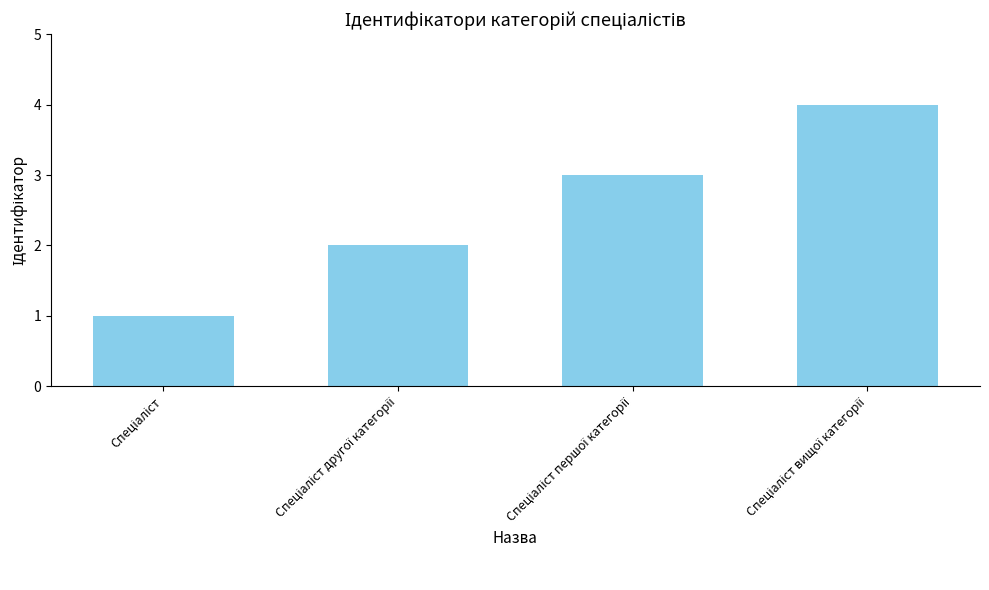

What is the difference between the maximum and minimum values?

3